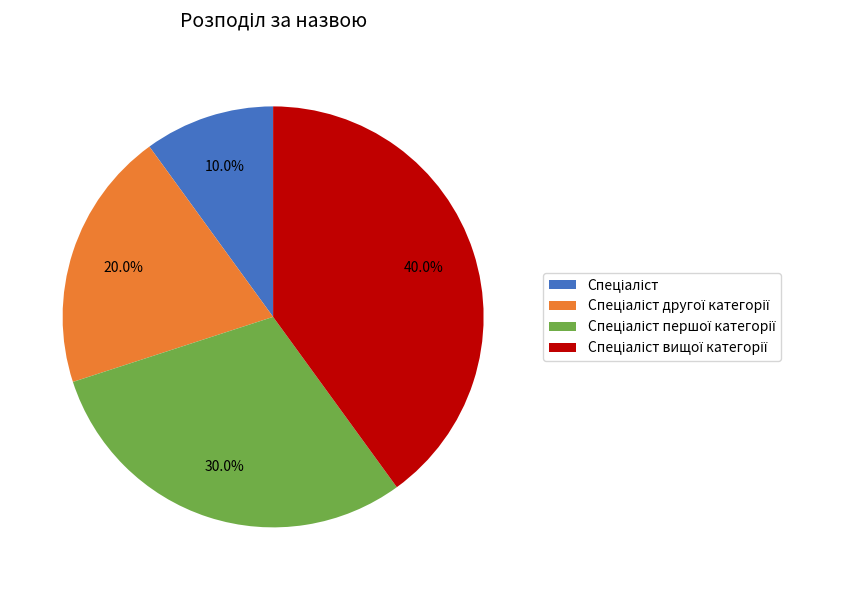

Is there a majority slice in this chart?

No